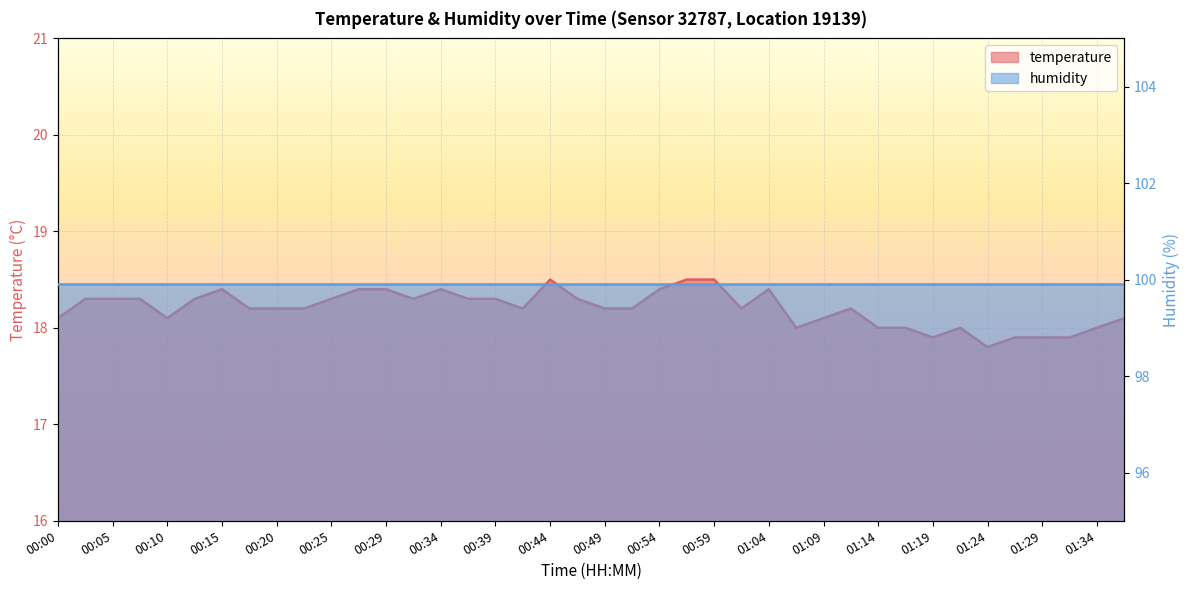

Where is the first local maximum?

00:15